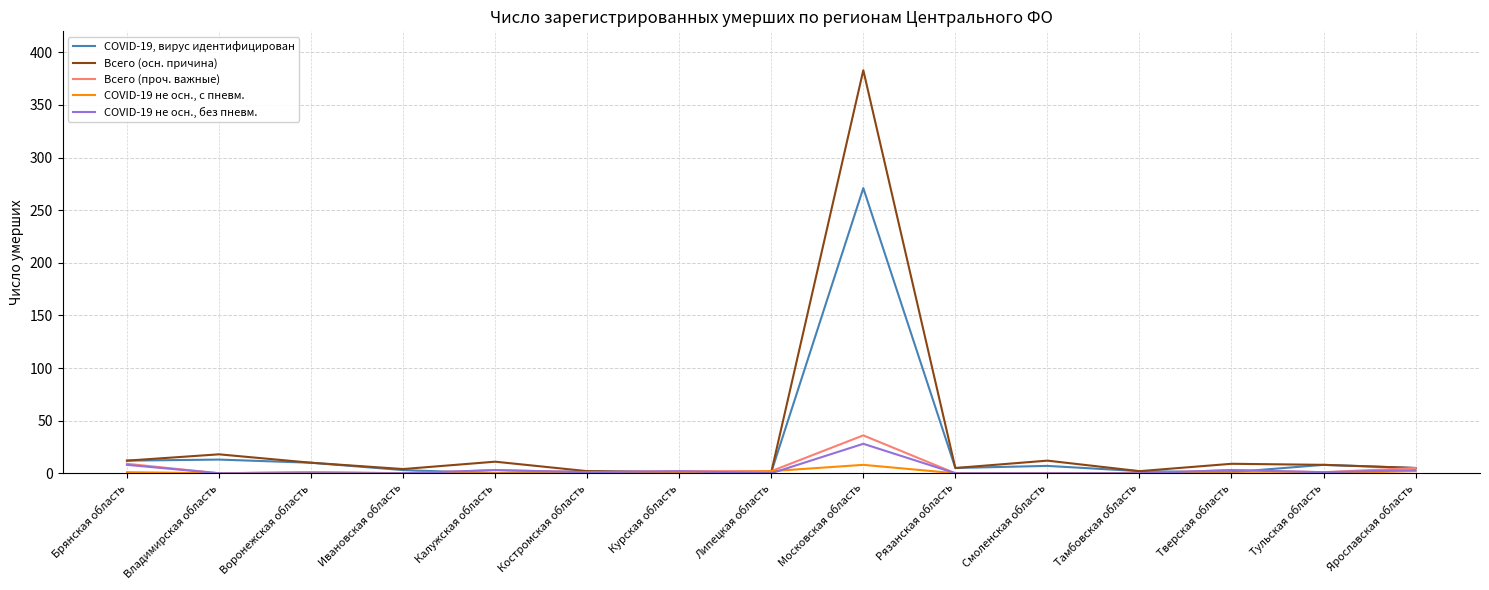

What is the highest value of the COVID-19 не осн., с пневм. series?

8